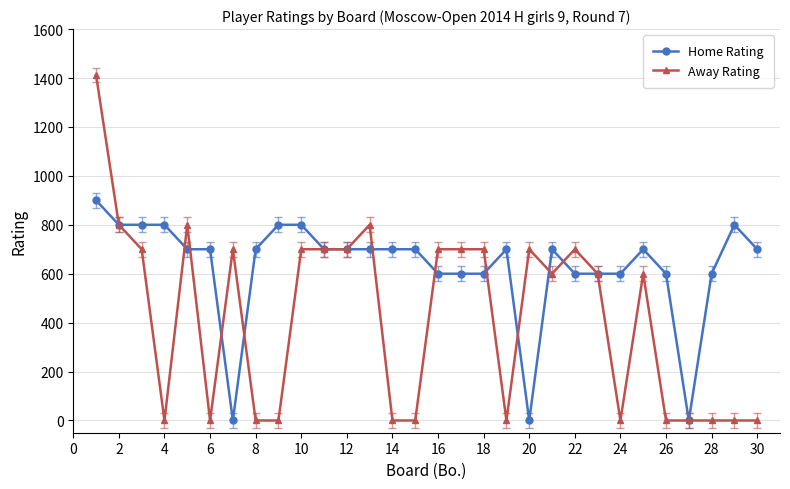

True or false: Home Rating has more than 1 interior local peaks.

True